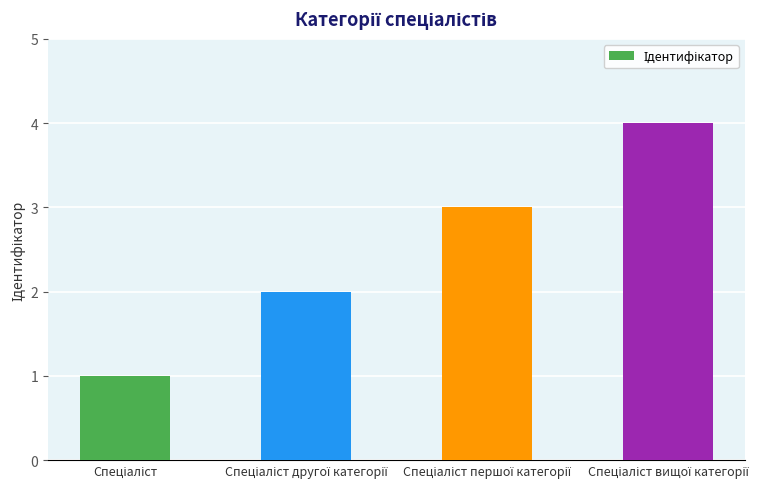

What is the greatest value displayed?

4